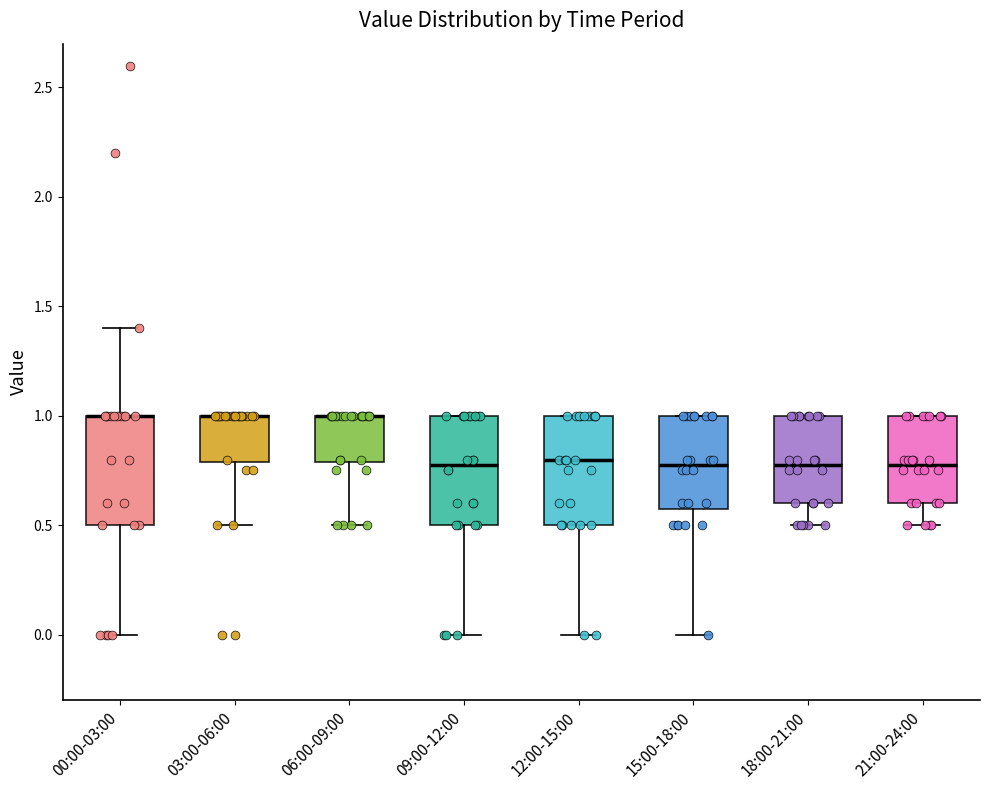

Reading left to right, transcribe this box plot: for each box, give where its median line is, the range the box spans, and where its two whiskers end, as read against the y-axis. The values are not printed on the chart, so give them approximately, as read against the axis.

00:00-03:00: median 1.0 (drawn on the box's upper edge), box 0.5 to 1.0, whiskers 0.0 to 1.4
03:00-06:00: median 1.0 (drawn on the box's upper edge), box 0.8 to 1.0, whiskers 0.5 to 1.0
06:00-09:00: median 1.0 (drawn on the box's upper edge), box 0.8 to 1.0, whiskers 0.5 to 1.0
09:00-12:00: median 0.8, box 0.5 to 1.0, whiskers 0.0 to 1.0
12:00-15:00: median 0.8, box 0.5 to 1.0, whiskers 0.0 to 1.0
15:00-18:00: median 0.8, box 0.6 to 1.0, whiskers 0.0 to 1.0
18:00-21:00: median 0.8, box 0.6 to 1.0, whiskers 0.5 to 1.0
21:00-24:00: median 0.8, box 0.6 to 1.0, whiskers 0.5 to 1.0